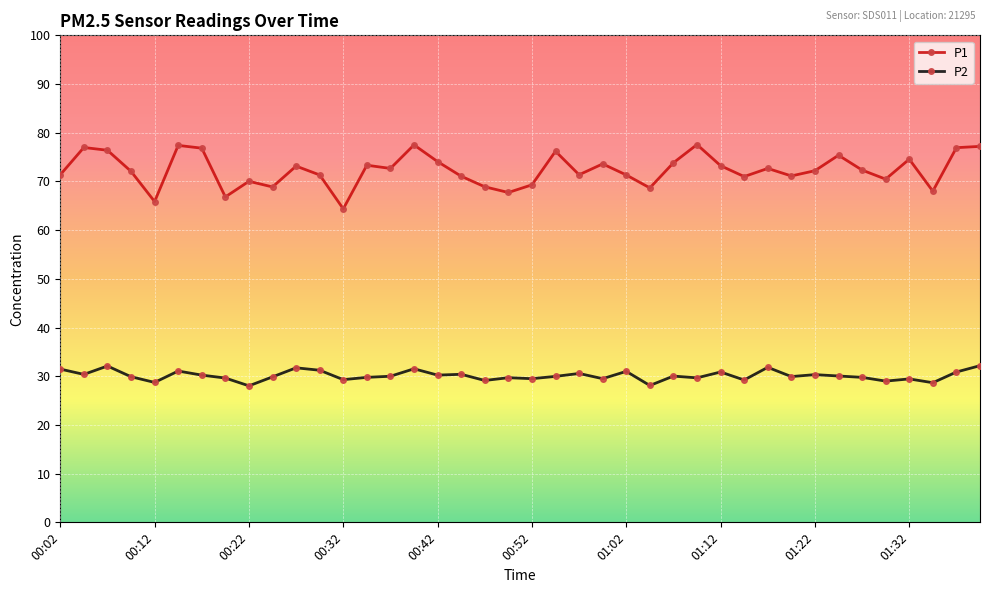

List the series in order of their overall mean, highest first.

P1, P2